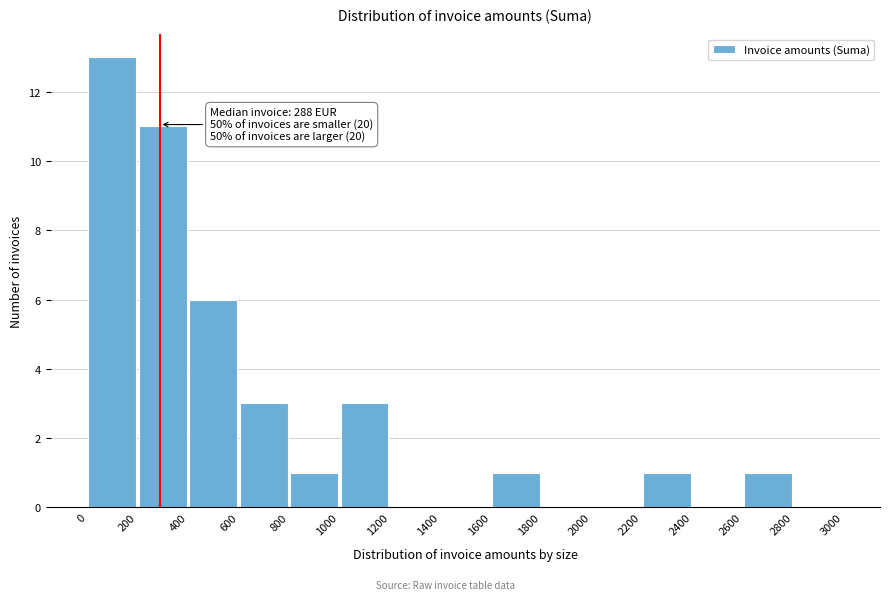

Which range on the x-axis has the tallest bar?

0 to 200